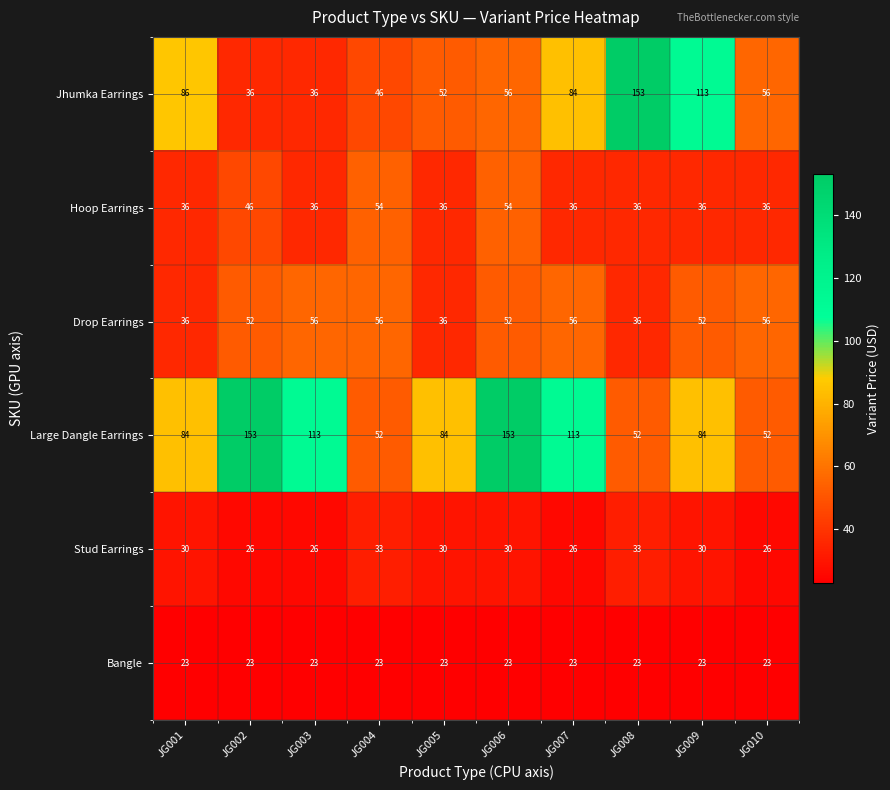

What is the maximum value shown in the chart?

153